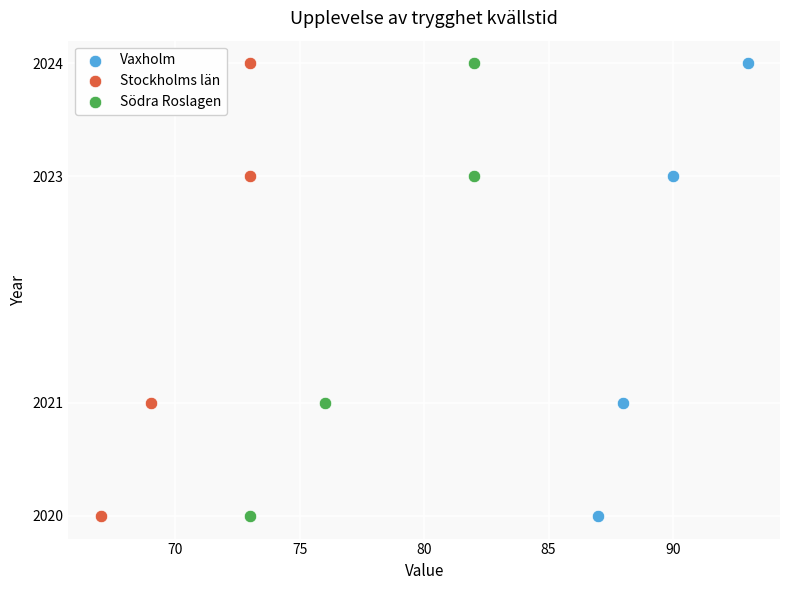

What are all the series names shown in the legend?

Vaxholm, Stockholms län, Södra Roslagen